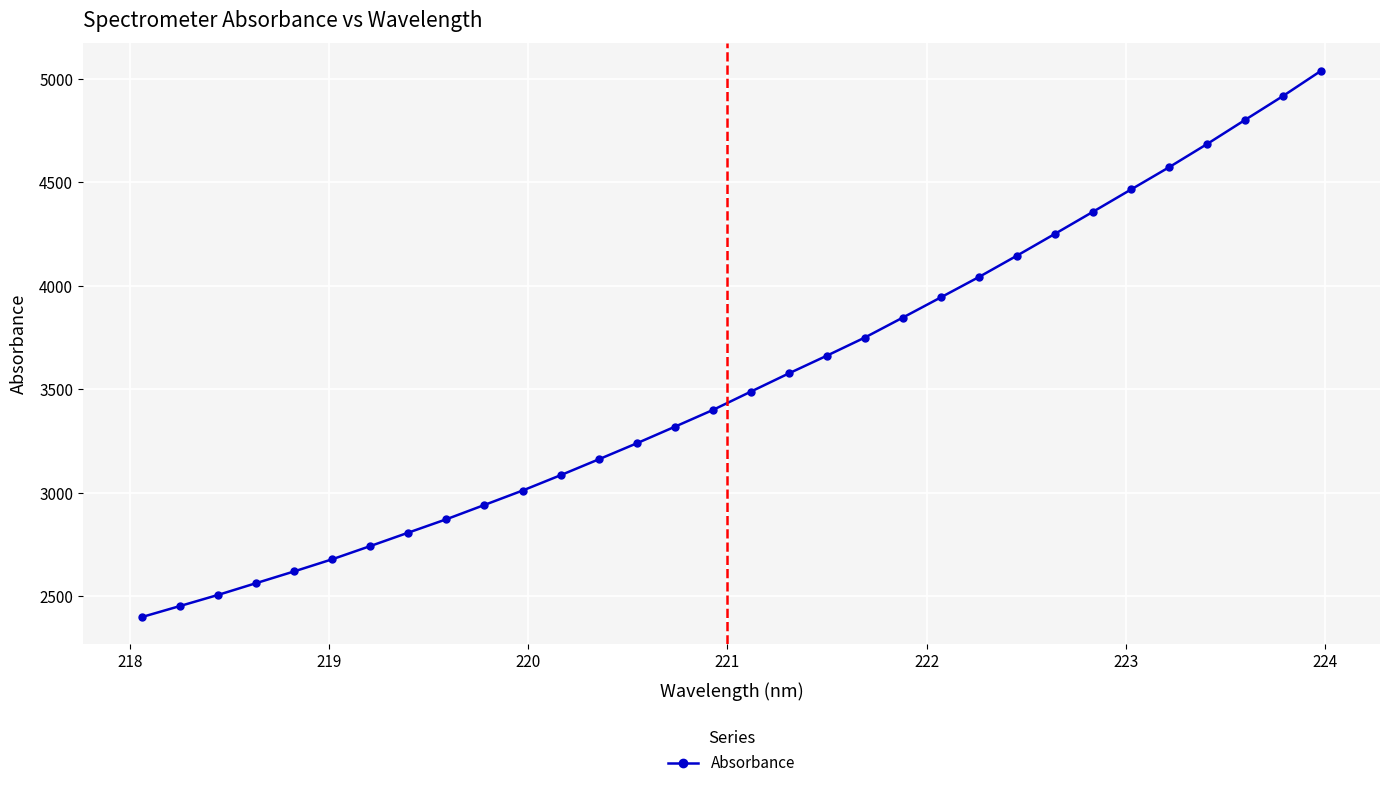

What is the maximum value shown in the chart?

5039.3